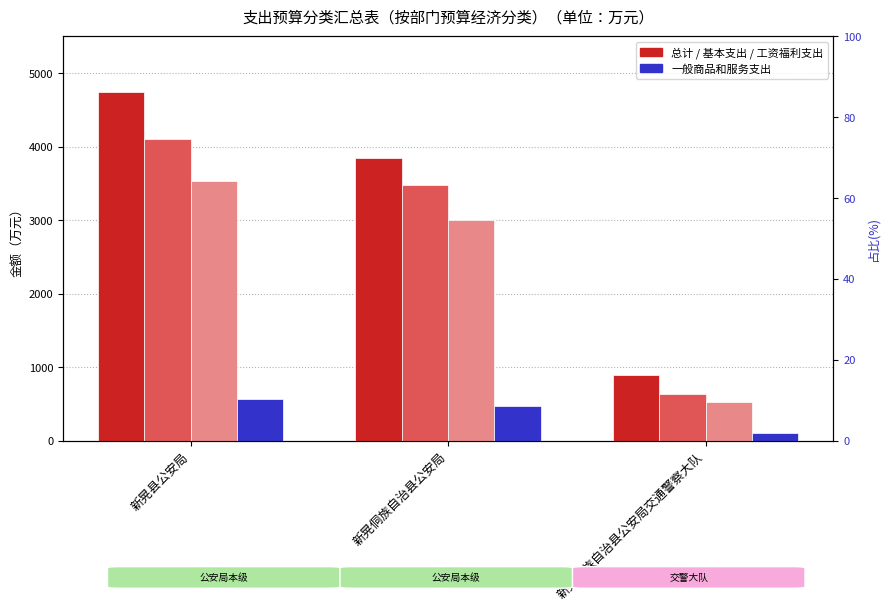

What is the total value across all series at 新晃县公安局?

12943.2